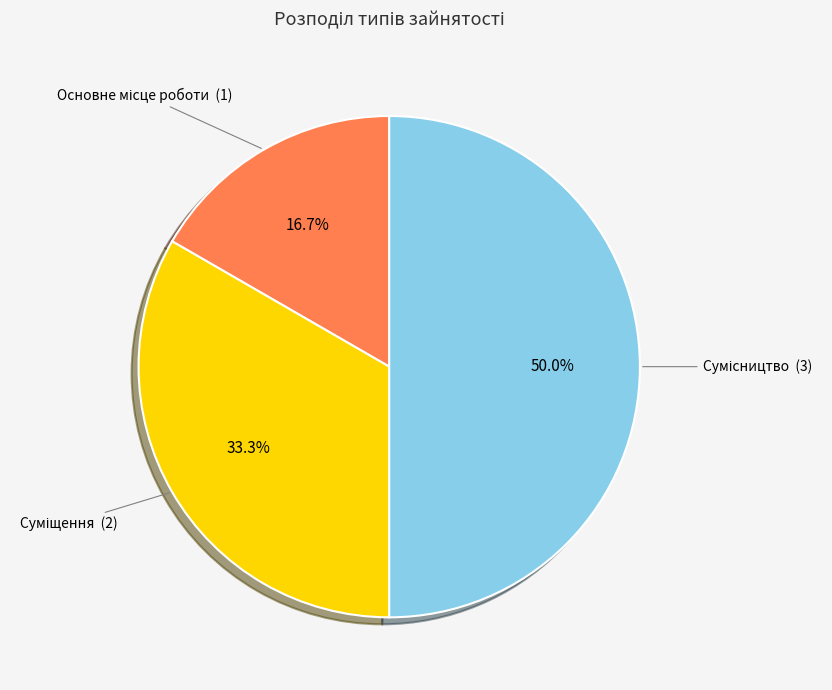

How many slices are in this pie chart?

3